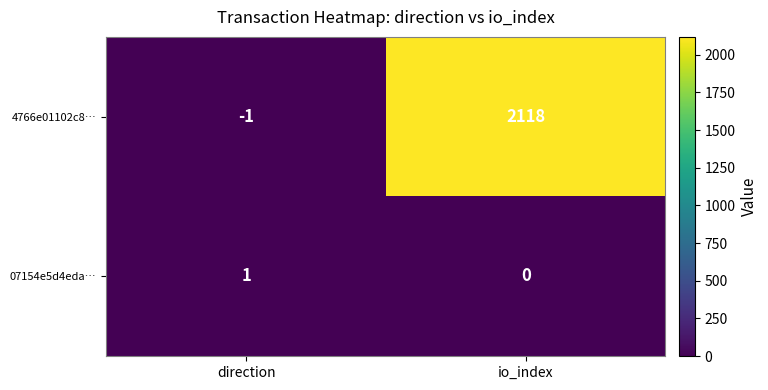

How many data points in 4766e01102c8… are less than 2118?

1